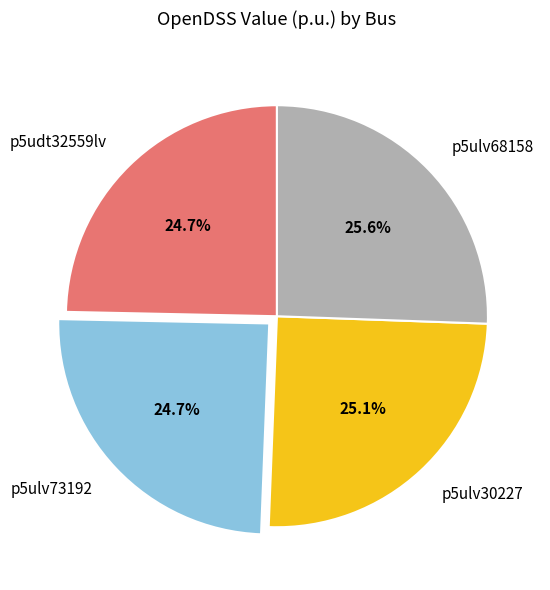

To the nearest percent, what is the average slice percentage?

25%